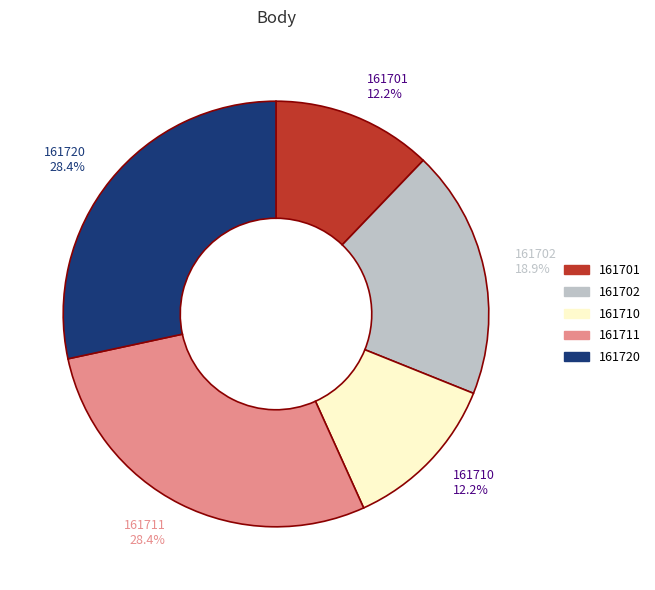

To the nearest percent, what percentage of the pie is 161720?

28%